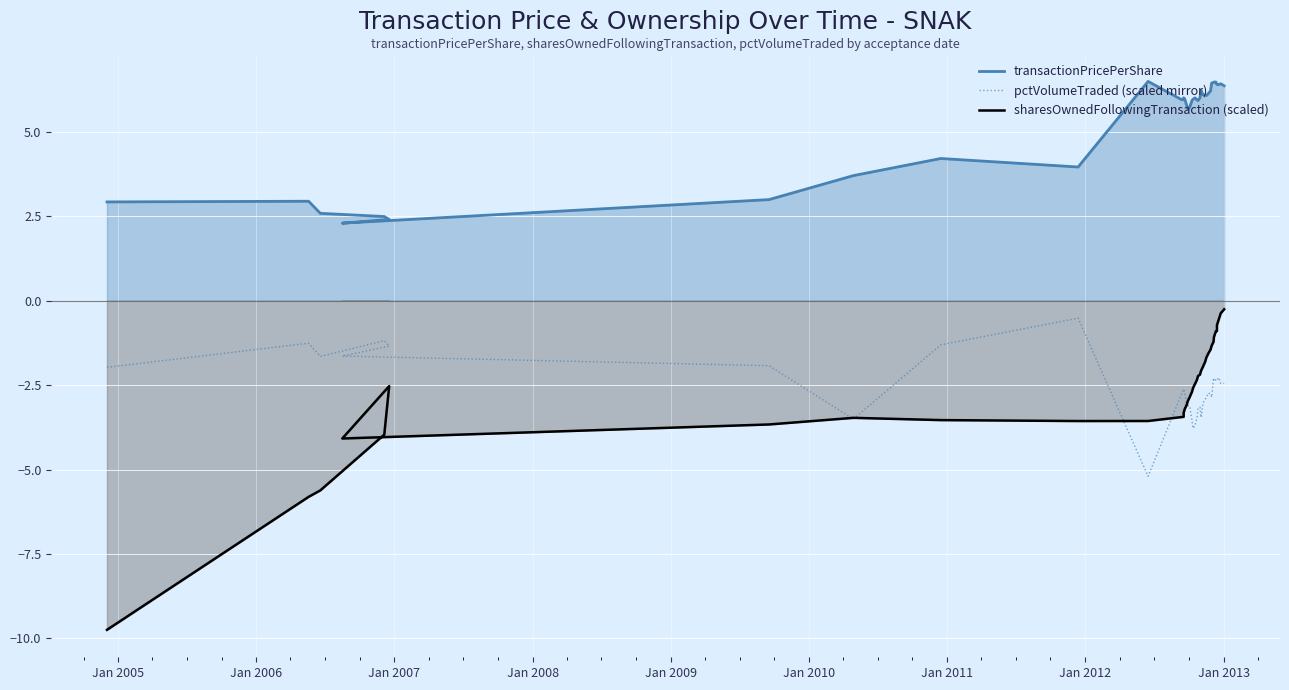

Count the number of categories in the chart.

39